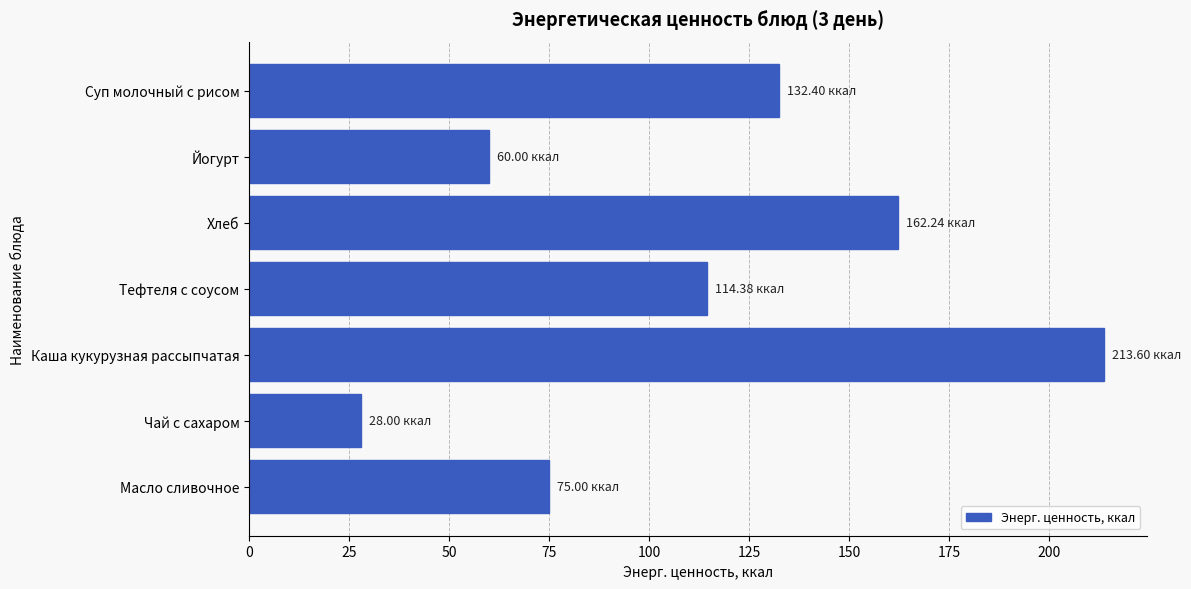

Where is the data nearest to the value 120?

Тефтеля с соусом